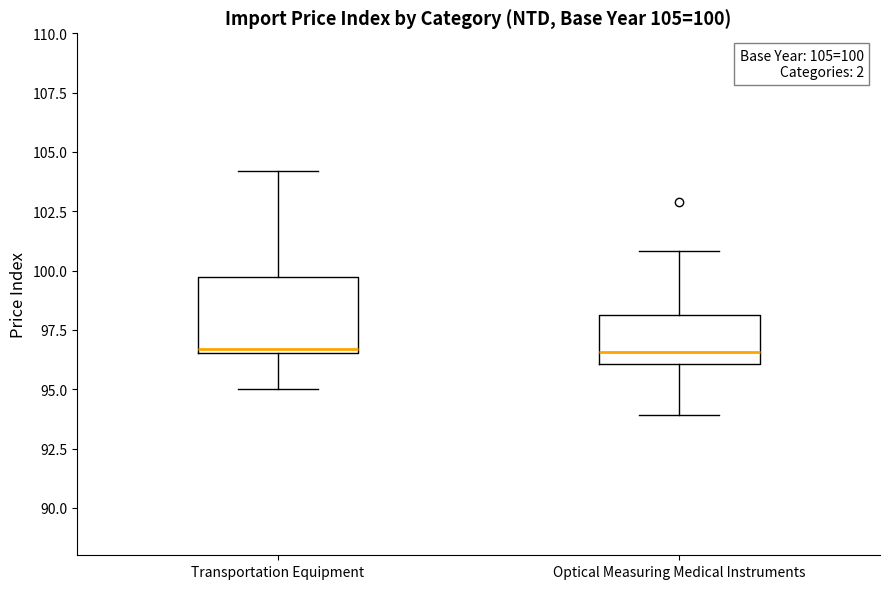

Comparing the boxes themselves (not the whiskers), which one is the tallest?

Transportation Equipment